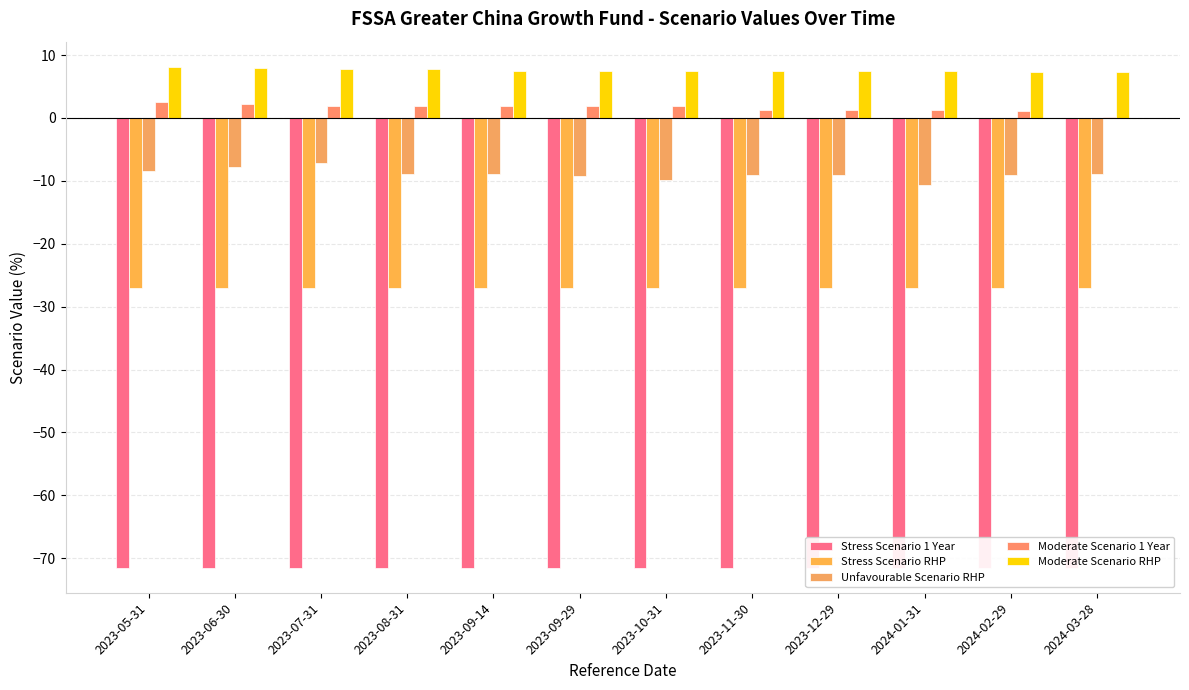

What is the difference between the maximum and minimum values in the Moderate Scenario RHP series?

0.9